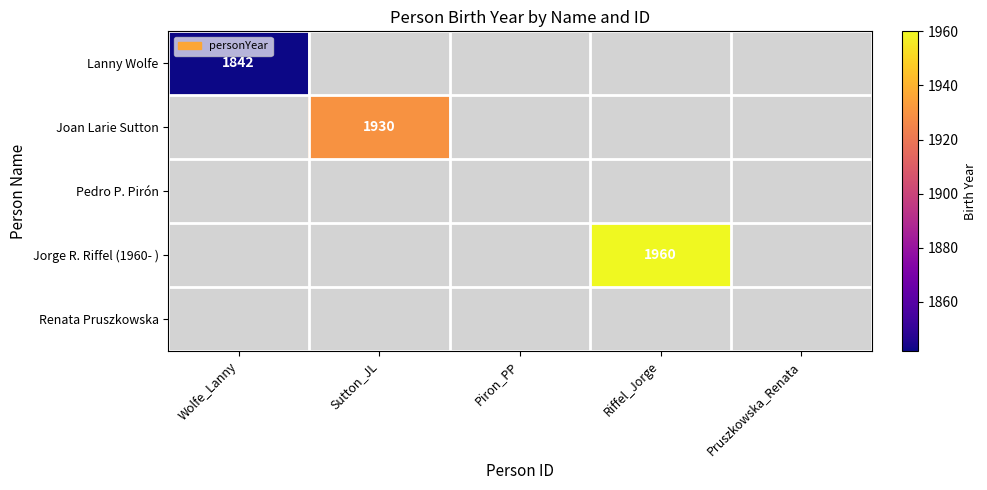

Is it true that Jorge R. Riffel (1960- ) equals 3336 at Riffel_Jorge?

False